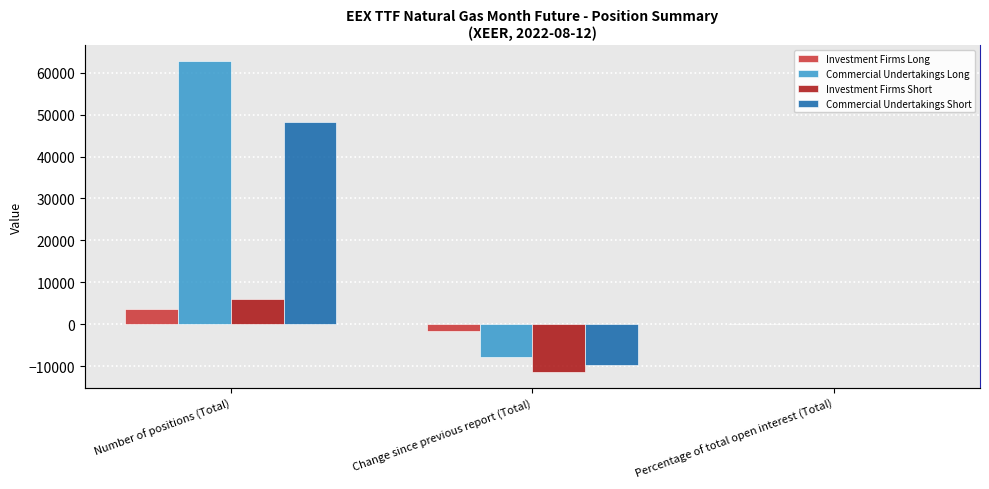

Are the bars horizontal?

No